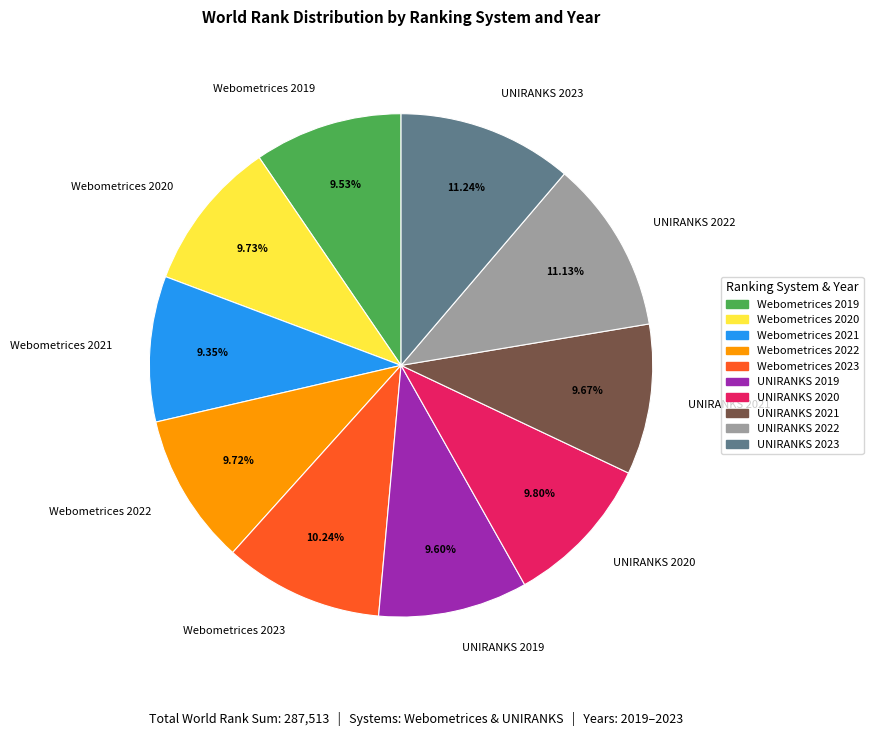

Does UNIRANKS 2020 account for over 50% of the chart?

No